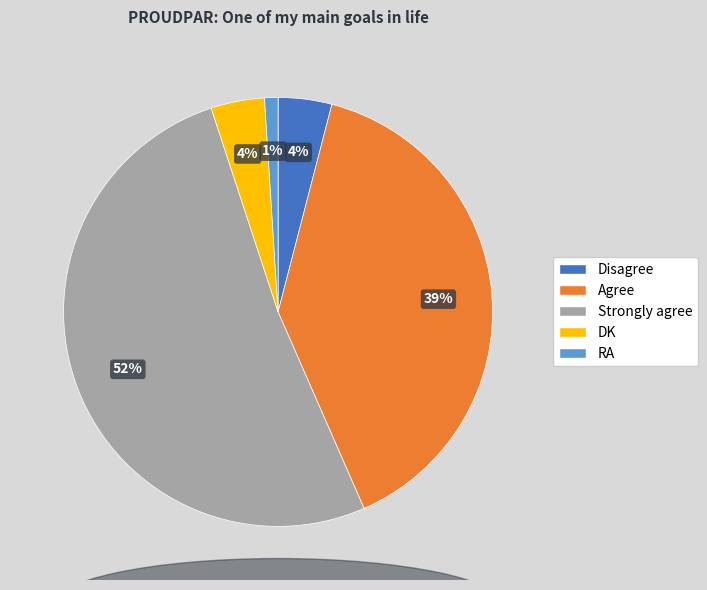

The Disagree slice represents 13% of the pie. True or false?

False